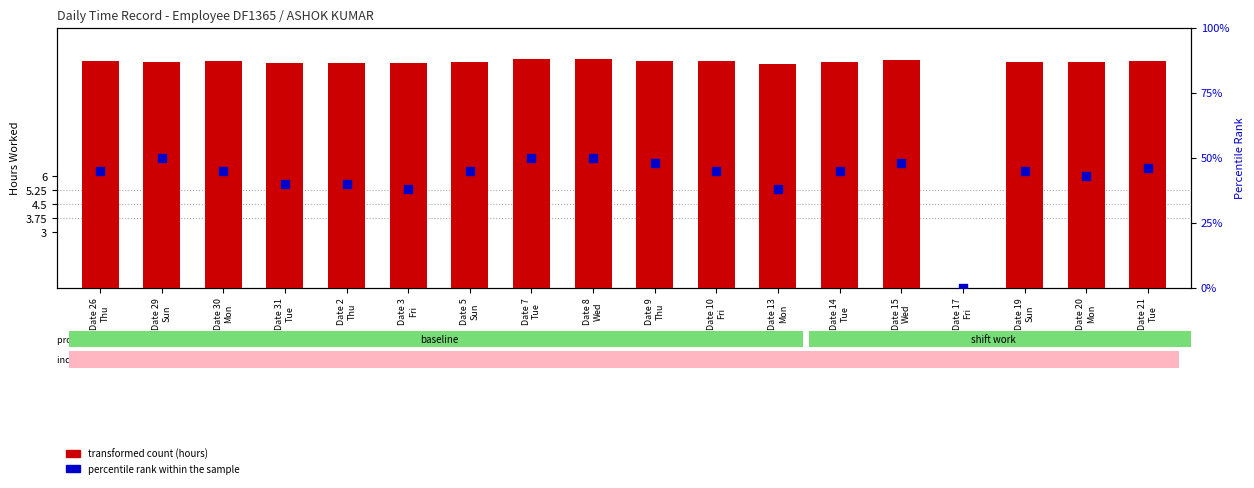

Which series reaches the maximum Y coordinate?

percentile rank within the sample